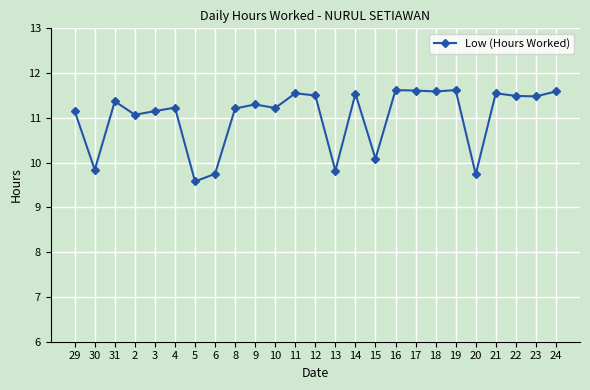

How many interior local peaks (higher than both neighbors) does the data have?

8